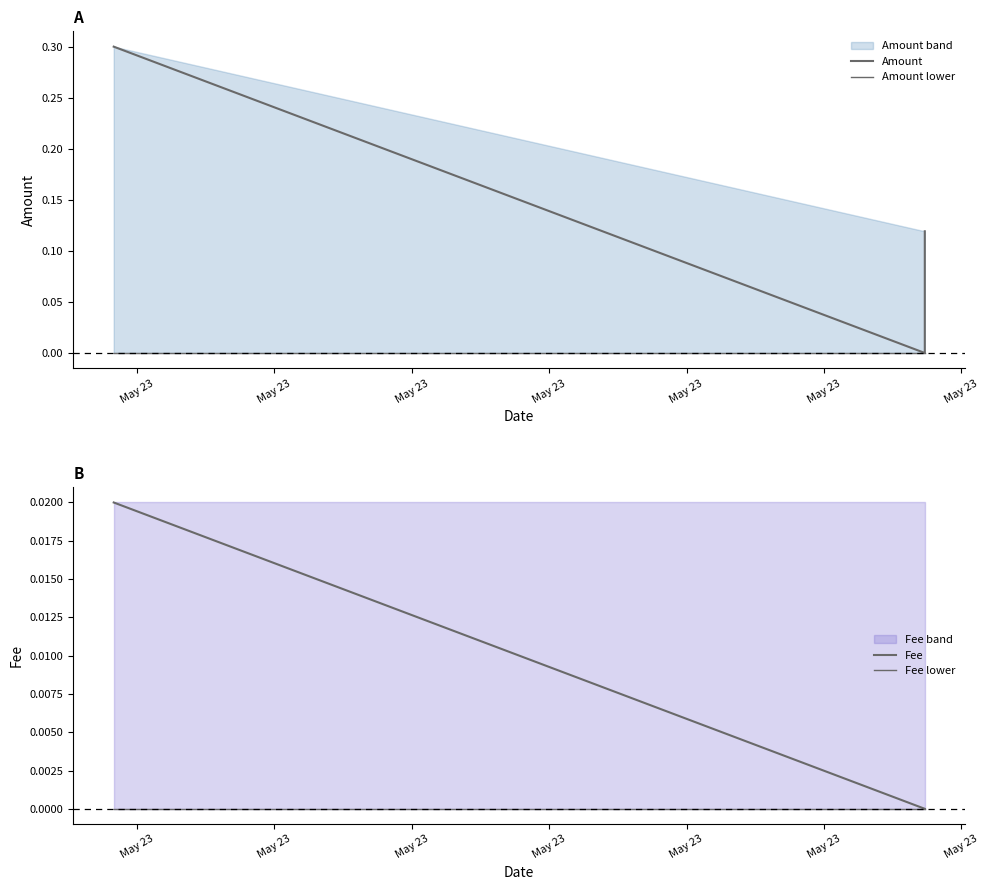

Does the chart display data point markers on the line(s)?

No